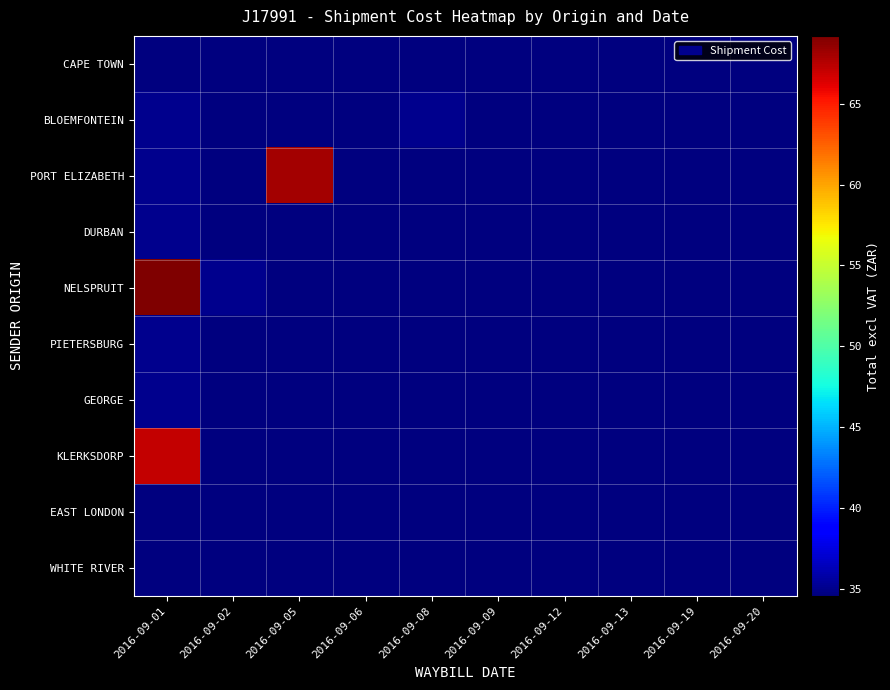

Reading left to right, transcribe all the data shown in this chart.

CAPE TOWN: 2016-09-01=34.6	2016-09-02=34.6	2016-09-05=34.6	2016-09-06=34.6	2016-09-08=34.6	2016-09-09=34.6	2016-09-12=34.6	2016-09-13=34.6	2016-09-19=34.6	2016-09-20=34.6
BLOEMFONTEIN: 2016-09-01=35.1	2016-09-02=34.6	2016-09-05=34.6	2016-09-06=34.6	2016-09-08=35.1	2016-09-09=34.6	2016-09-12=34.6	2016-09-13=34.6	2016-09-19=34.6	2016-09-20=34.6
PORT ELIZABETH: 2016-09-01=35.1	2016-09-02=34.6	2016-09-05=68.0	2016-09-06=34.6	2016-09-08=34.6	2016-09-09=34.6	2016-09-12=34.6	2016-09-13=34.6	2016-09-19=34.6	2016-09-20=34.6
DURBAN: 2016-09-01=35.1	2016-09-02=34.6	2016-09-05=34.6	2016-09-06=34.6	2016-09-08=34.6	2016-09-09=34.6	2016-09-12=34.6	2016-09-13=34.6	2016-09-19=34.6	2016-09-20=34.6
NELSPRUIT: 2016-09-01=69.2	2016-09-02=35.1	2016-09-05=34.6	2016-09-06=34.6	2016-09-08=34.6	2016-09-09=34.6	2016-09-12=34.6	2016-09-13=34.6	2016-09-19=34.6	2016-09-20=34.6
PIETERSBURG: 2016-09-01=35.1	2016-09-02=34.6	2016-09-05=34.6	2016-09-06=34.6	2016-09-08=34.6	2016-09-09=34.6	2016-09-12=34.6	2016-09-13=34.6	2016-09-19=34.6	2016-09-20=34.6
GEORGE: 2016-09-01=35.1	2016-09-02=34.6	2016-09-05=34.6	2016-09-06=34.6	2016-09-08=34.6	2016-09-09=34.6	2016-09-12=34.6	2016-09-13=34.6	2016-09-19=34.6	2016-09-20=34.6
KLERKSDORP: 2016-09-01=67.0	2016-09-02=34.6	2016-09-05=34.6	2016-09-06=34.6	2016-09-08=34.6	2016-09-09=34.6	2016-09-12=34.6	2016-09-13=34.6	2016-09-19=34.6	2016-09-20=34.6
EAST LONDON: 2016-09-01=34.6	2016-09-02=34.6	2016-09-05=34.6	2016-09-06=34.6	2016-09-08=34.6	2016-09-09=34.6	2016-09-12=34.6	2016-09-13=34.6	2016-09-19=34.6	2016-09-20=34.6
WHITE RIVER: 2016-09-01=34.6	2016-09-02=34.6	2016-09-05=34.6	2016-09-06=34.6	2016-09-08=34.6	2016-09-09=34.6	2016-09-12=34.6	2016-09-13=34.6	2016-09-19=34.6	2016-09-20=34.6